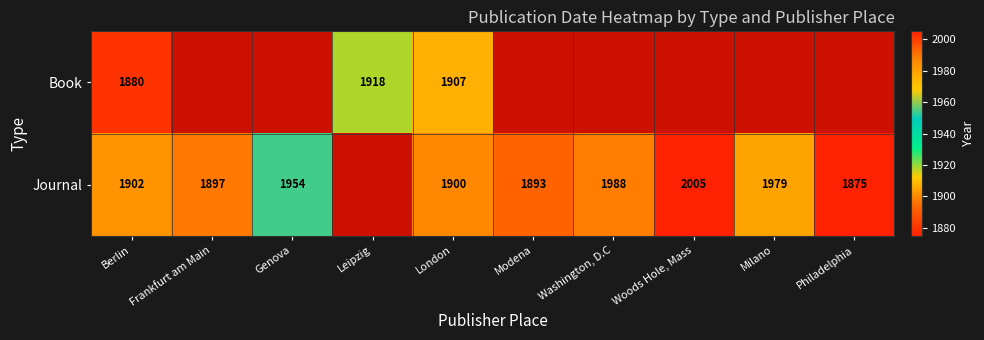

True or false: Book has a value of 3082 at Leipzig.

False